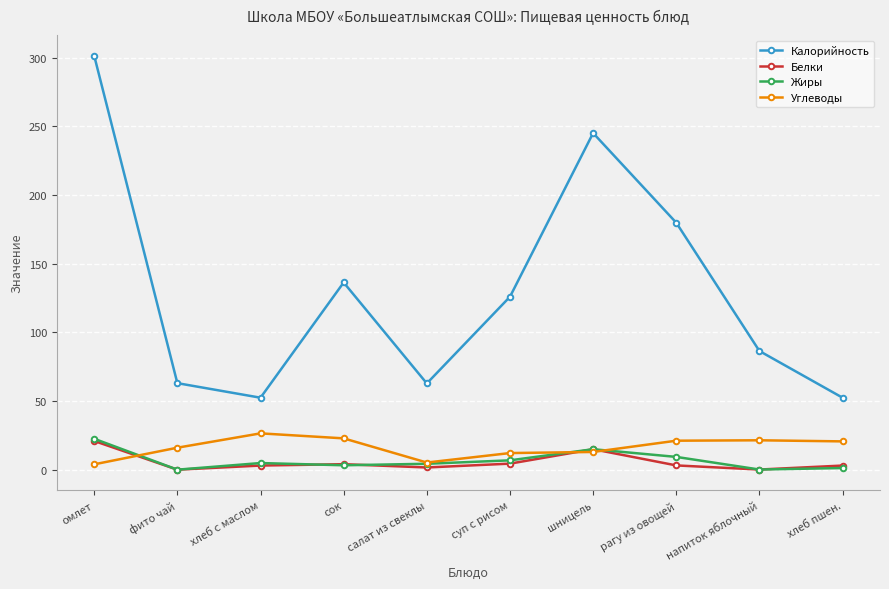

True or false: Калорийность and Белки intersect in this chart.

False